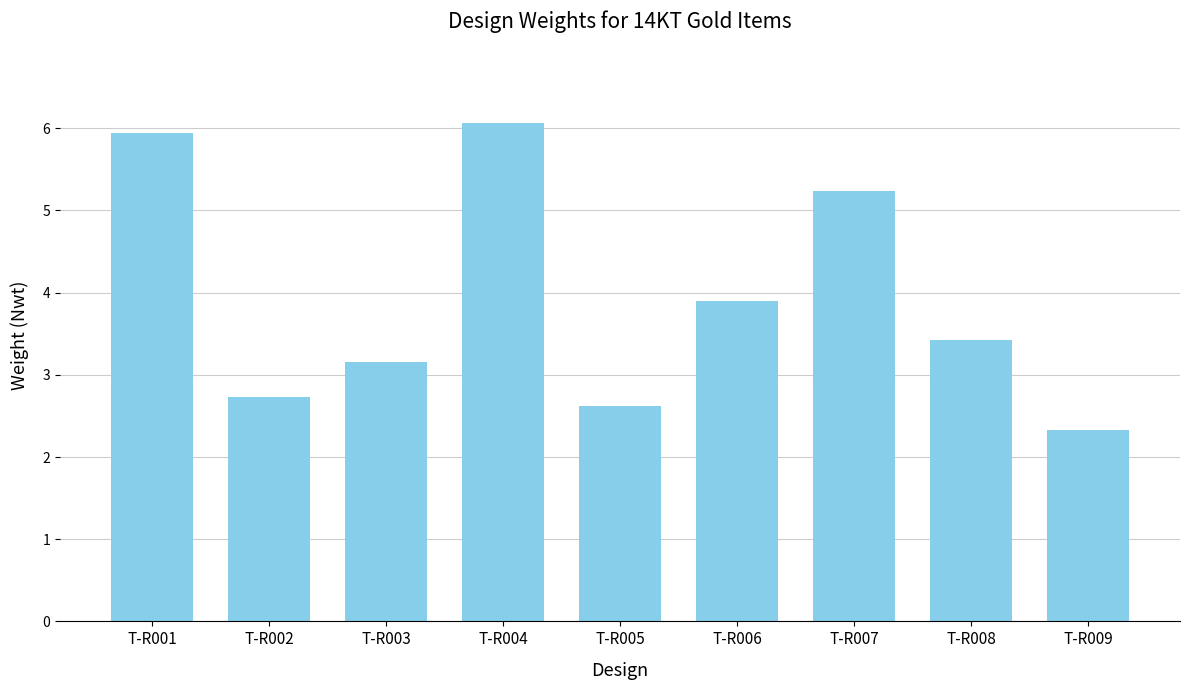

Rank the categories by value from highest to lowest.

T-R004, T-R001, T-R007, T-R006, T-R008, T-R003, T-R002, T-R005, T-R009